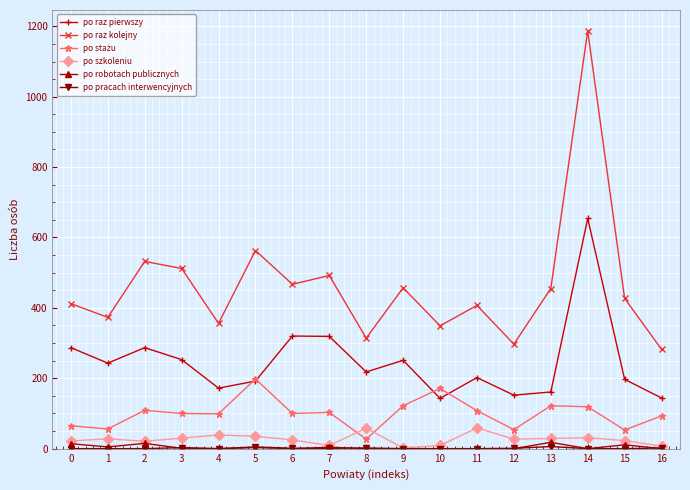

The po szkoleniu series shows 20 at 11. True or false?

False